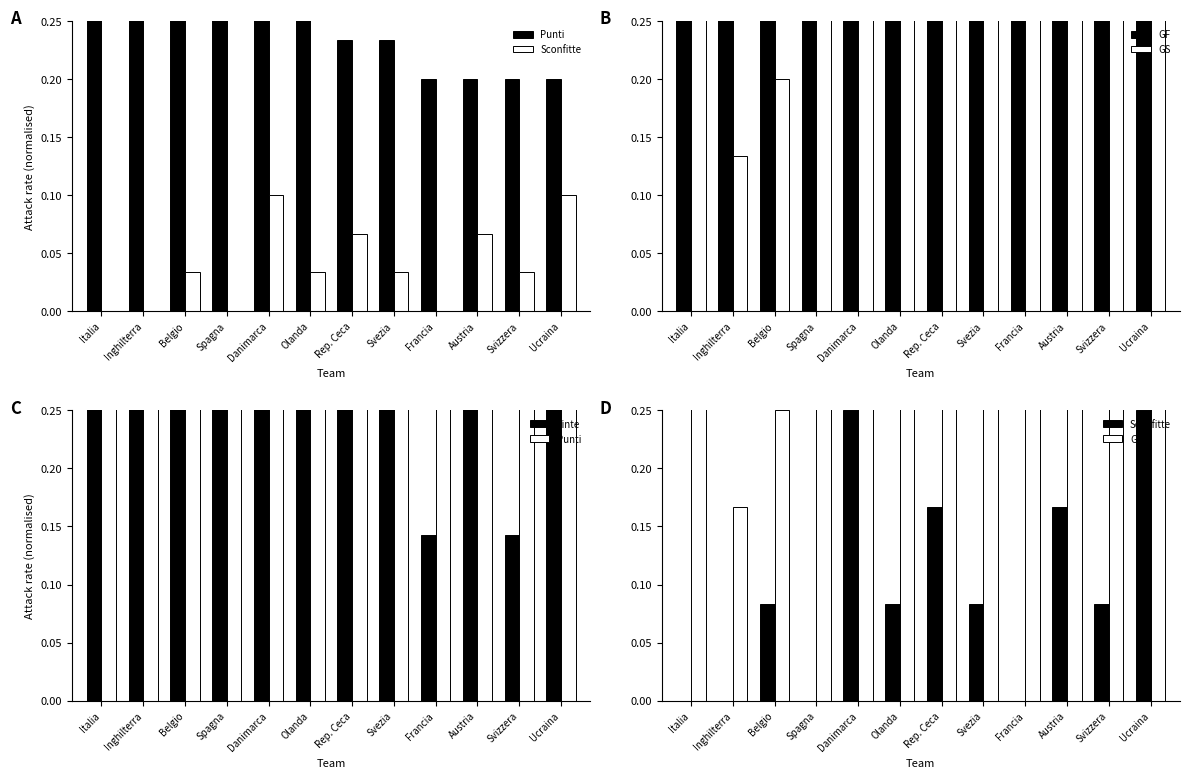

Is the value of GS at Belgio greater than the value of Punti at Rep. Ceca?

No